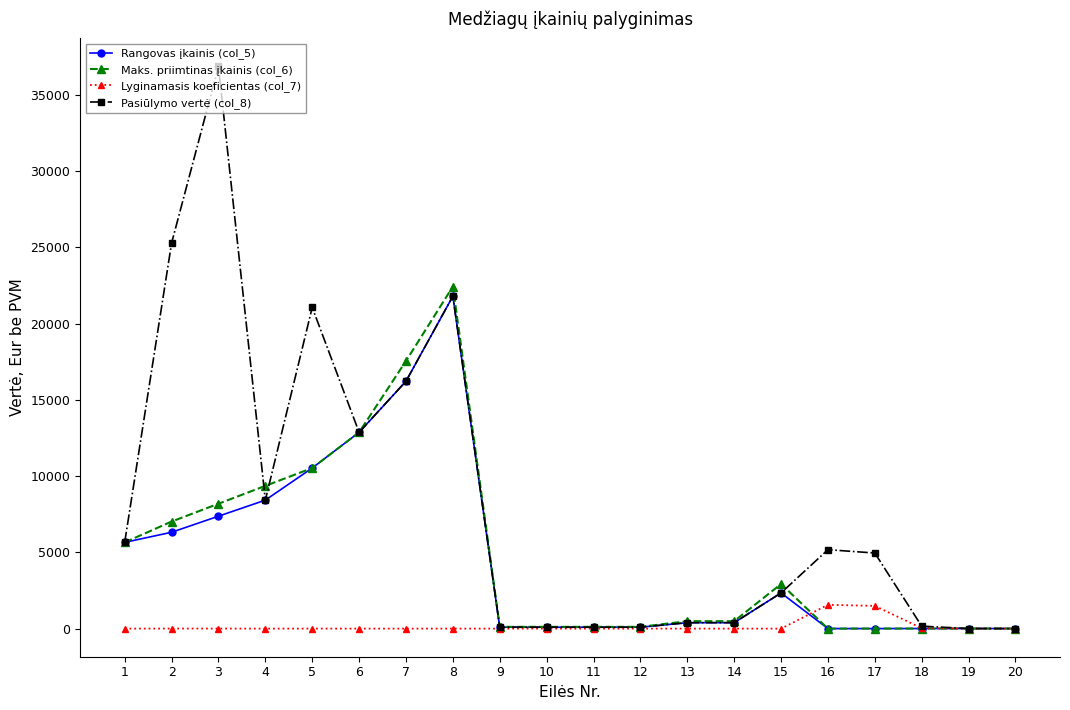

What is the value of the Rangovas įkainis (col_5) point at the 16th from the left?

3.3